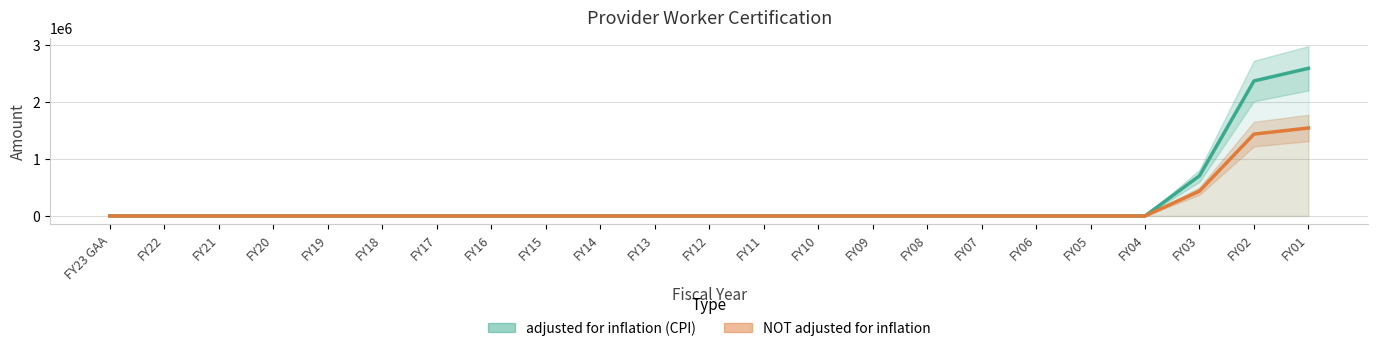

True or false: adjusted for inflation (CPI) has a value of 0 at FY20.

True